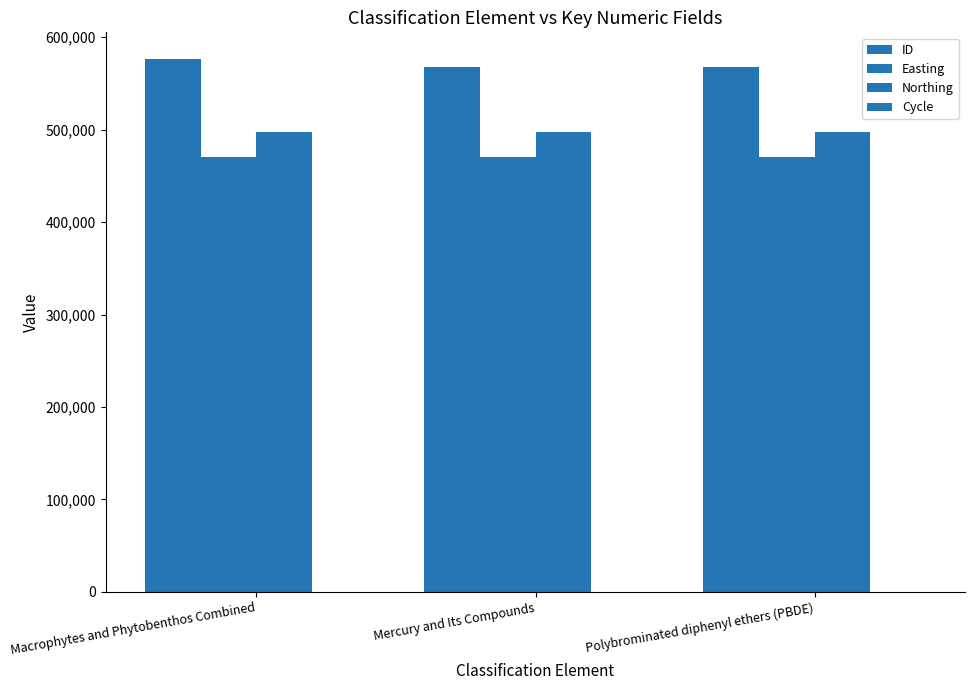

Read the Easting value at Polybrominated diphenyl ethers (PBDE).

470017